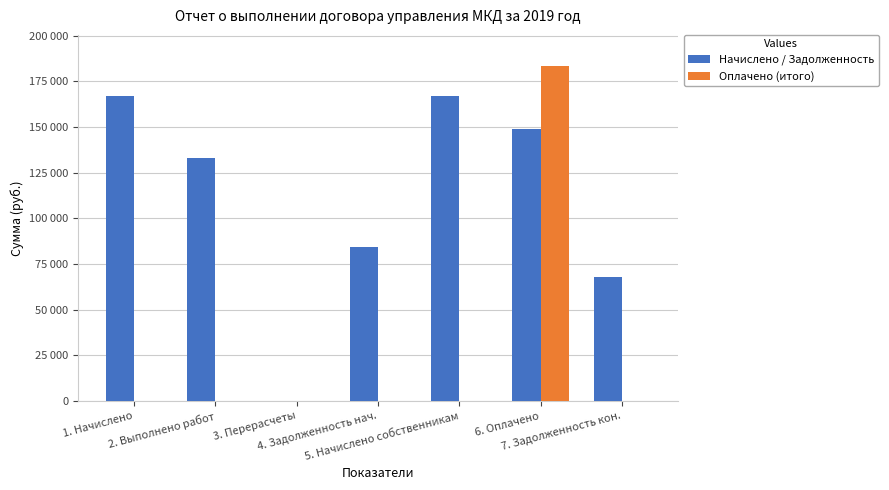

Where is Оплачено (итого) nearest to the value 91580?

1. Начислено